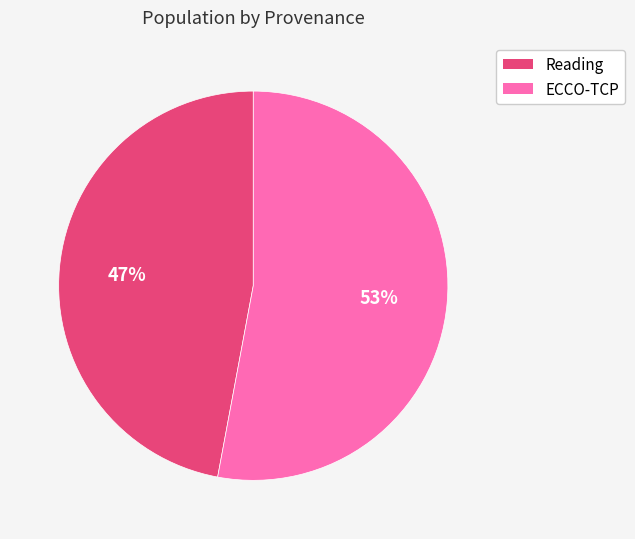

To the nearest percent, what is the average slice percentage?

50%